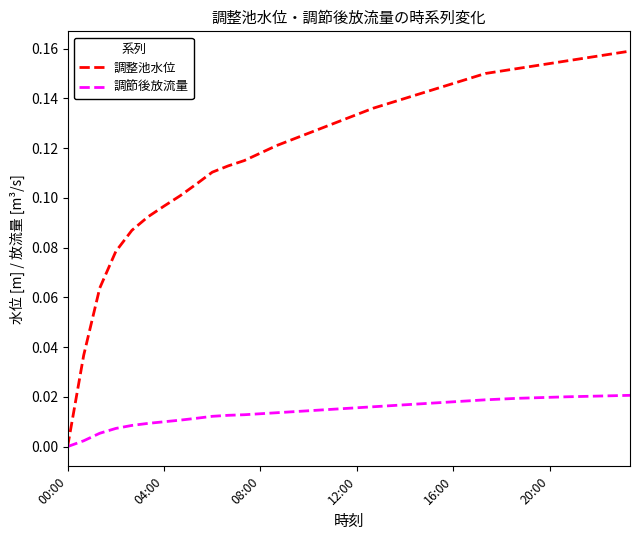

How many categories are shown in the chart?

36